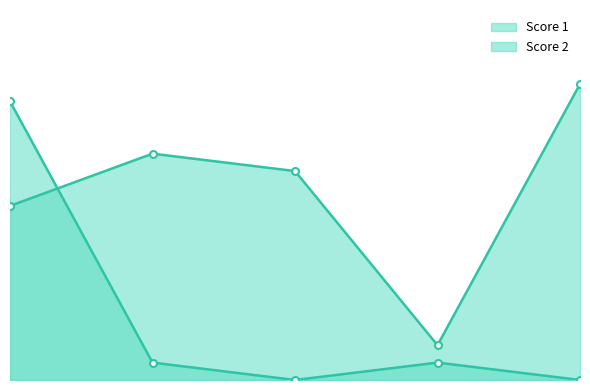

The Score 1 series shows 3 at 2. True or false?

False